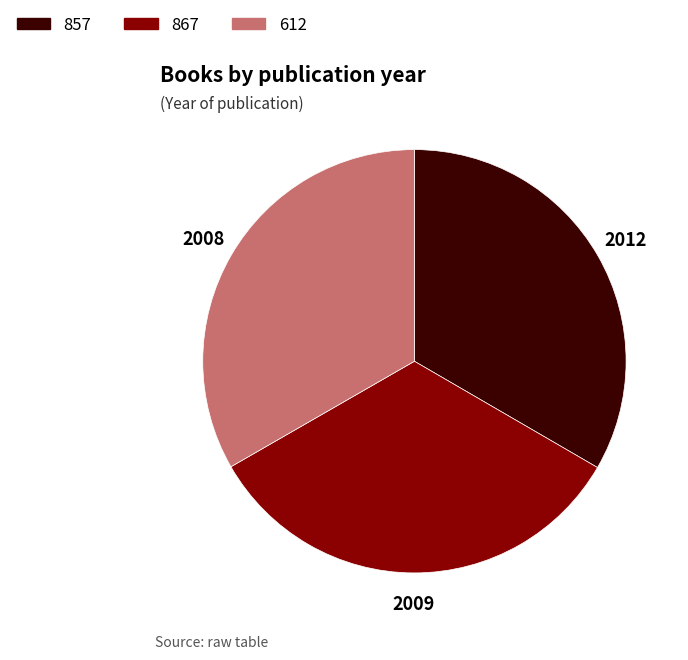

Is the sum of 857 and 867 greater than half?

Yes